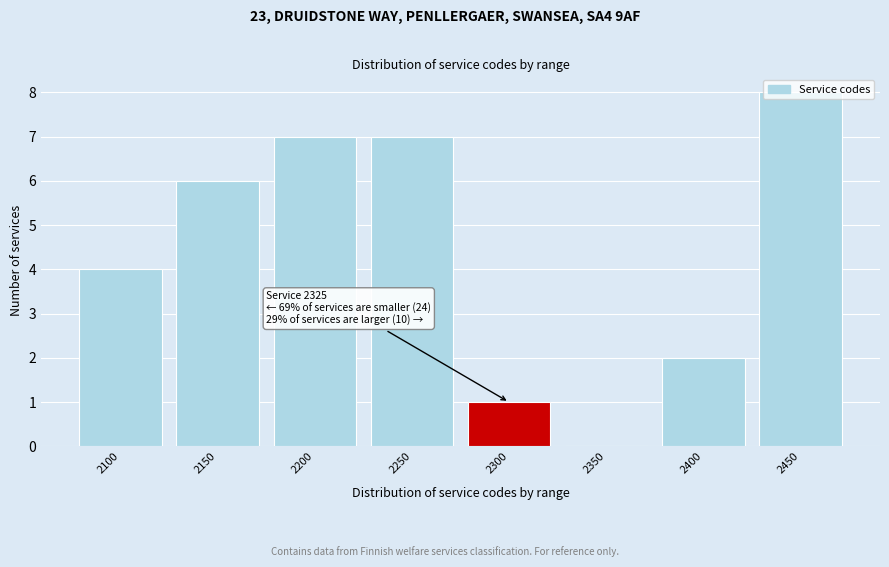

Between 2150 and 2350, which is larger?

2150